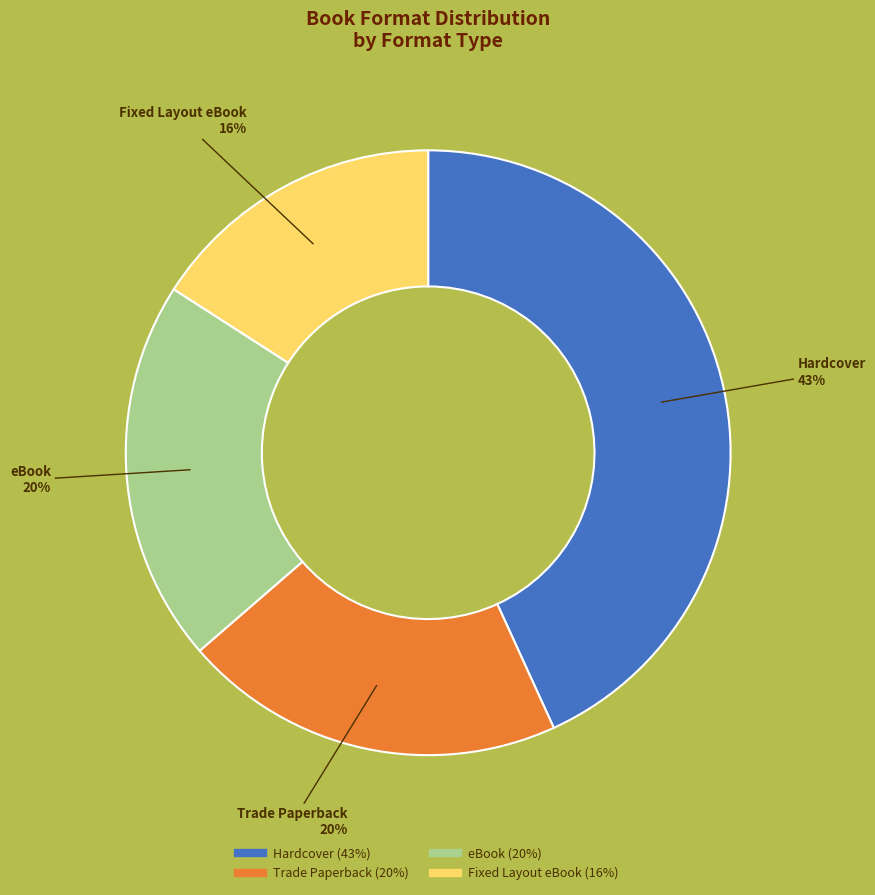

What percentage is the Hardcover slice, to the nearest percent?

43%